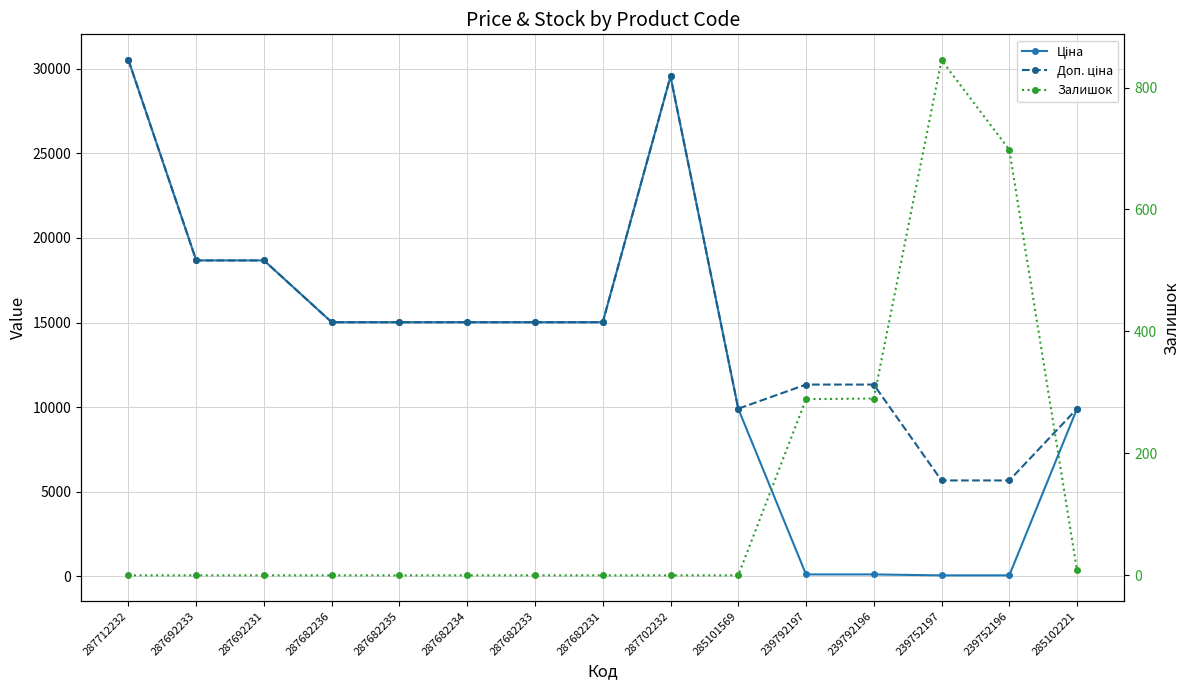

Where does the Доп. ціна series first go above 15019?

287712232